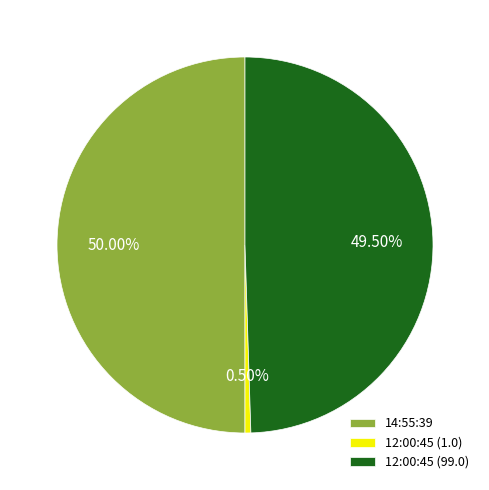

Does 12:00:45 (1.0) account for over 50% of the chart?

No